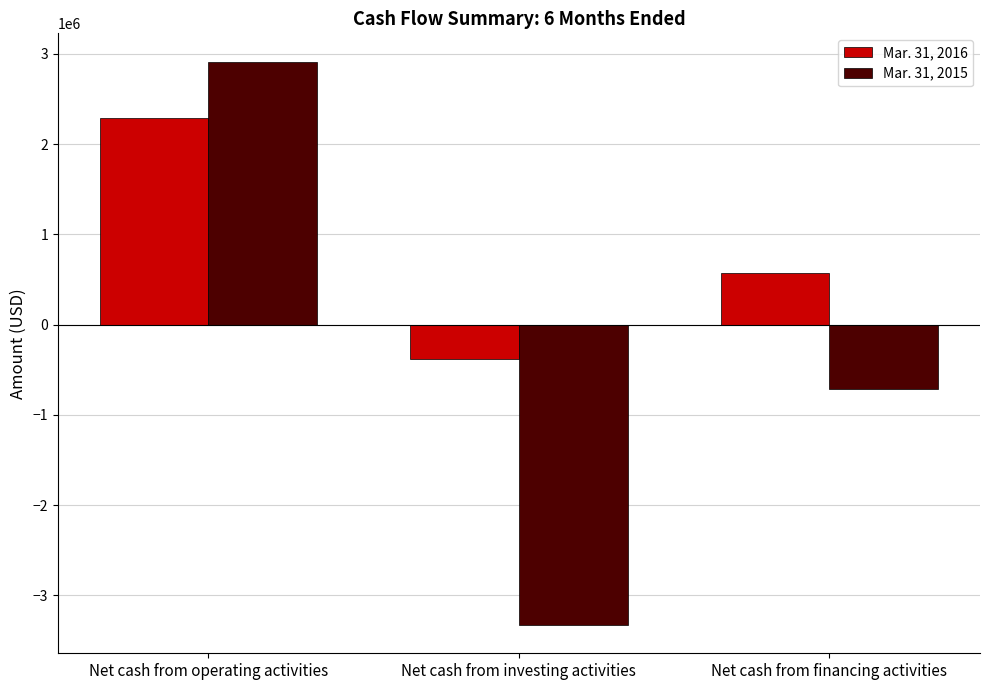

How many values in Mar. 31, 2016 are above zero?

2